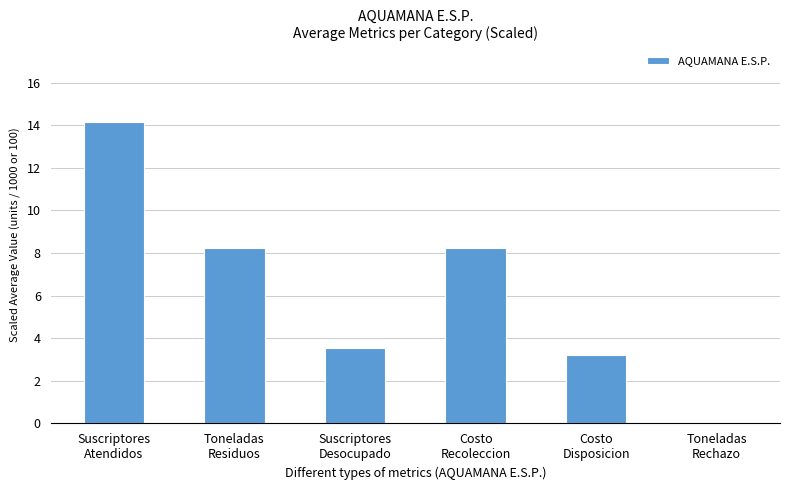

What is the average value?

6.2